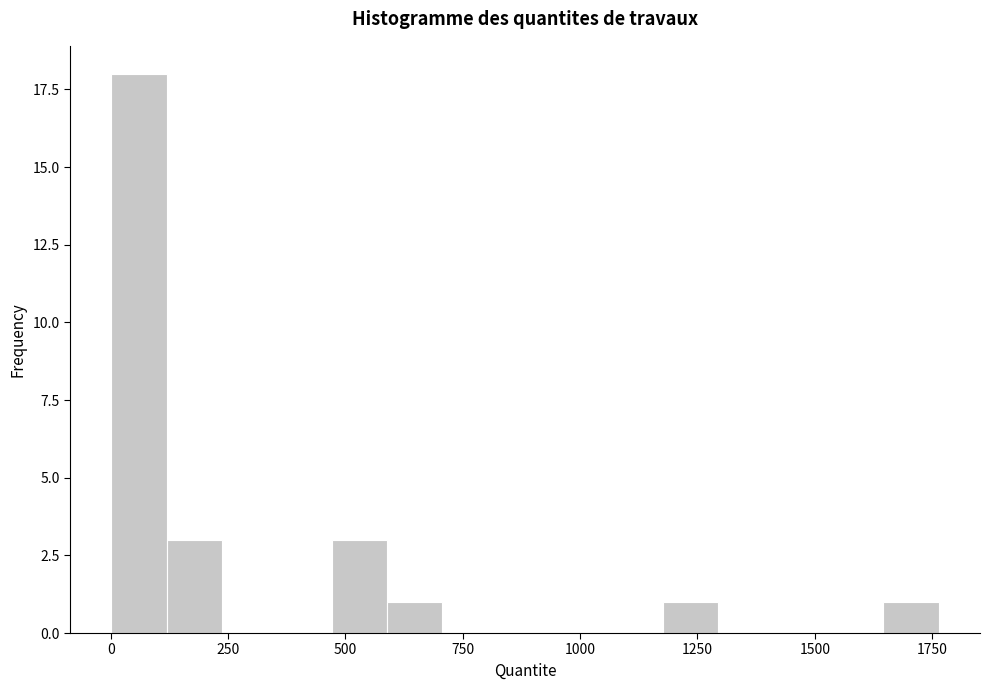

Around what value on the x-axis is the tallest bar? Give the approximate position of its centre, as read against the axis.

50